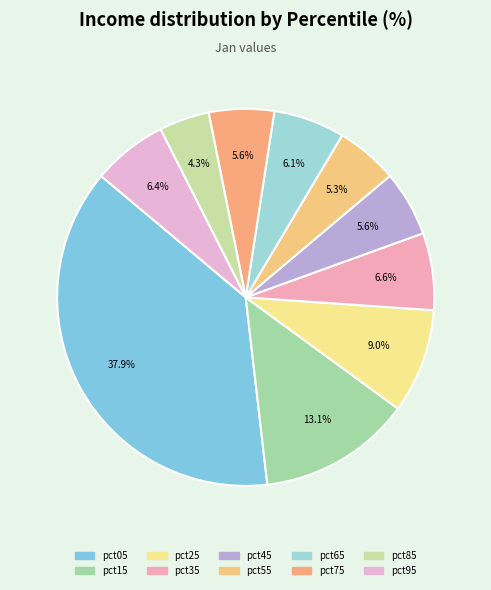

To the nearest percent, what is the combined percentage of pct15 and pct05?

51%